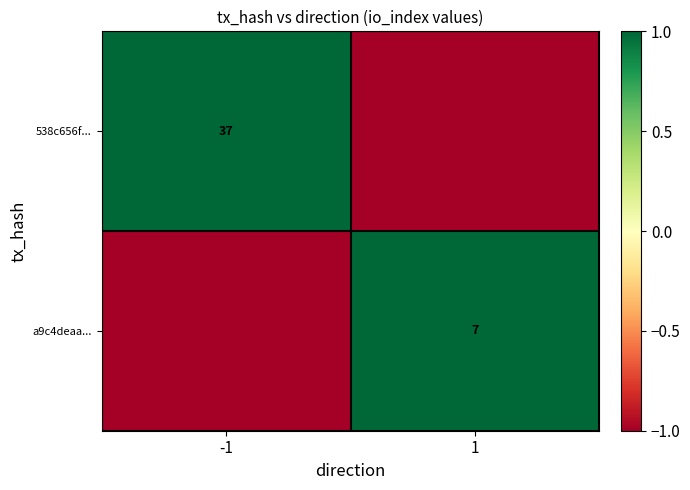

True or false: 538c656f... has a value of 10 at -1.

False